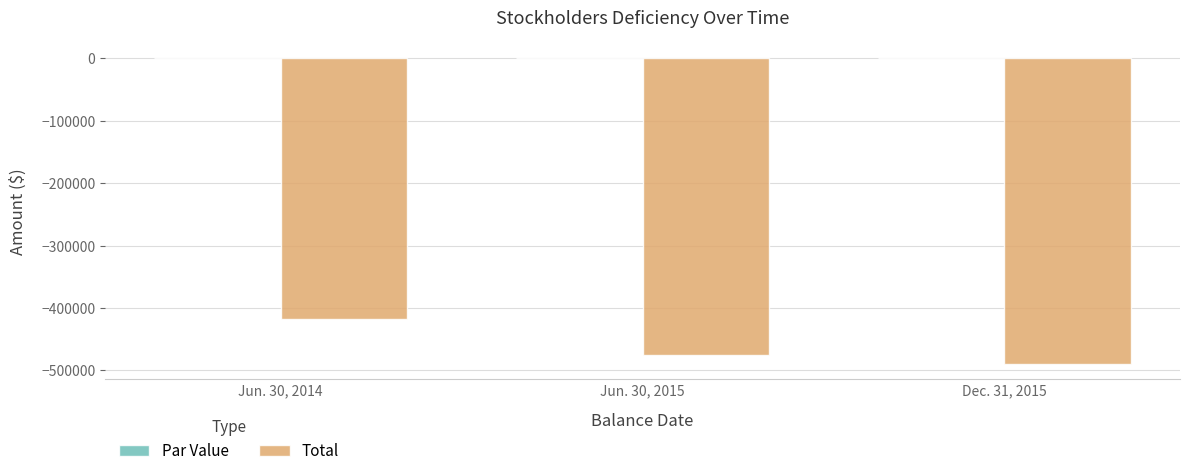

The value of Total at Dec. 31, 2015 is -489861. True or false?

True